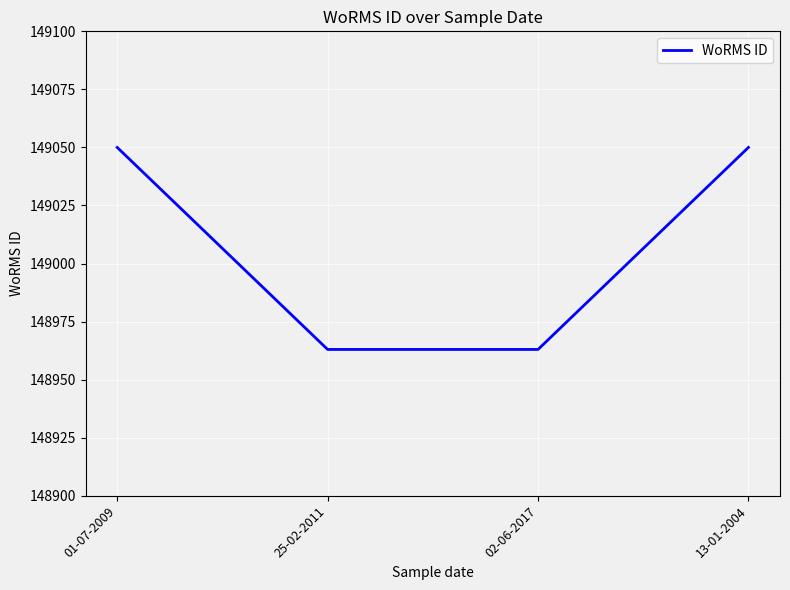

What position from the left is 01-07-2009?

1